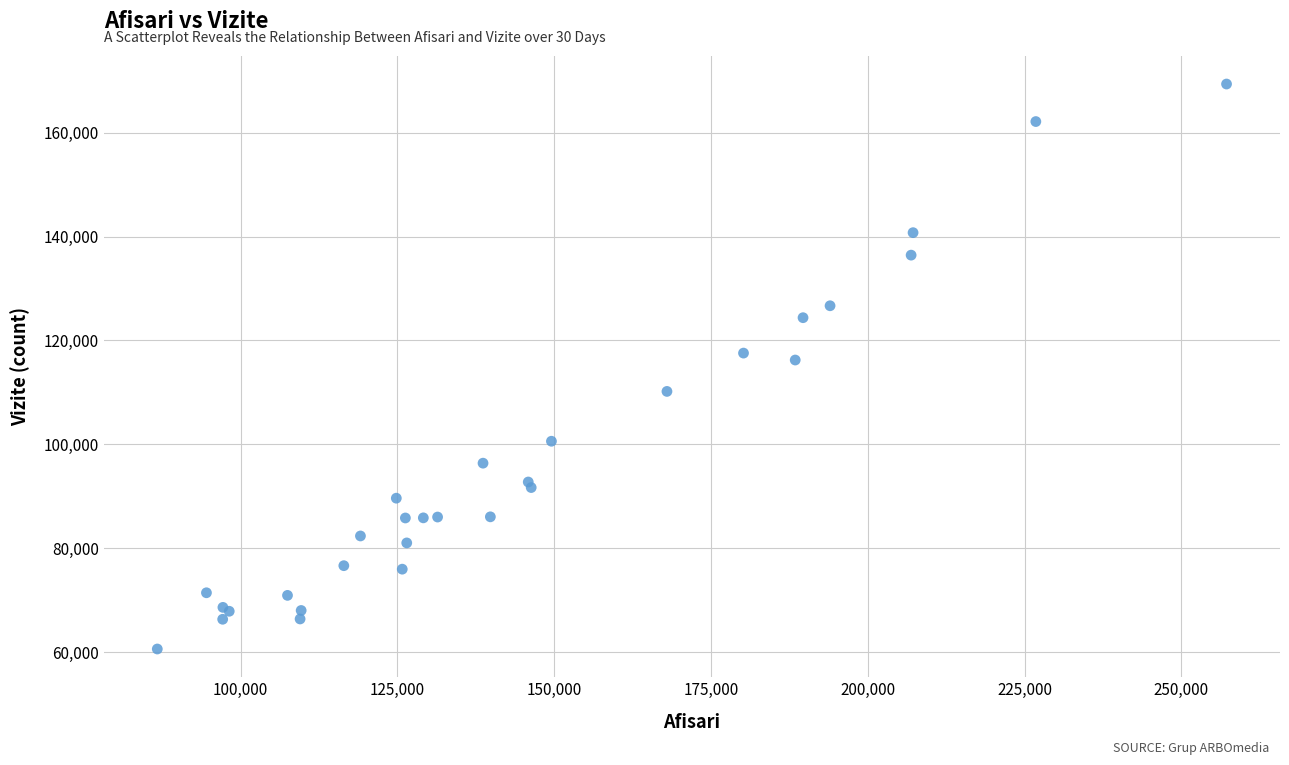

What Y value in the scatter plot is closest to 114980?

116231